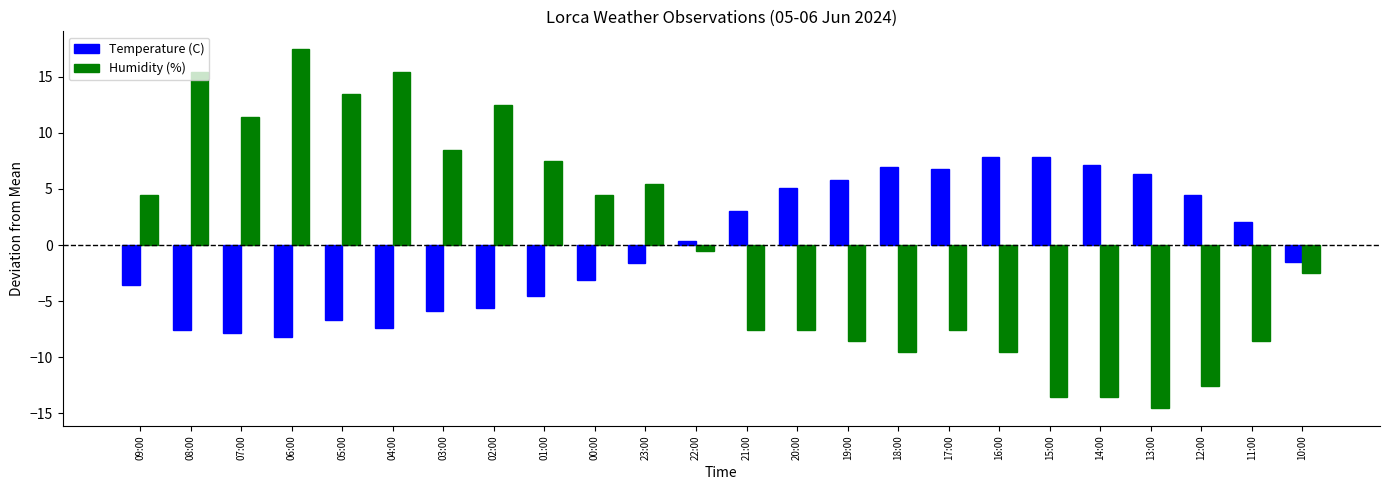

What is the spread (max minus min) of values at 00:00?

7.6